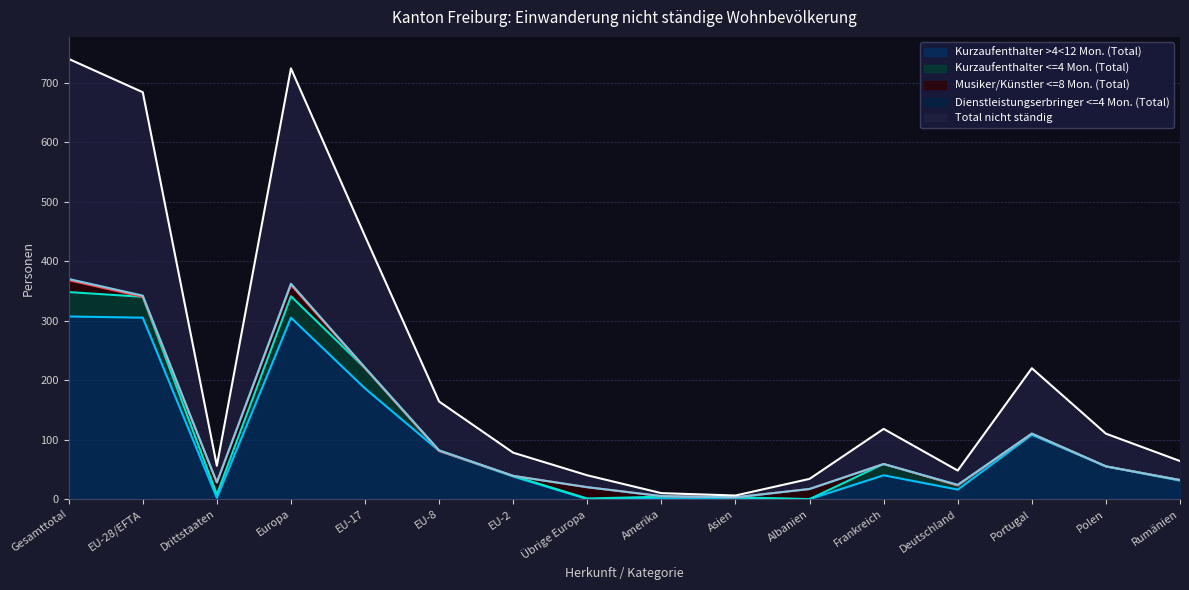

What is the label of the 6th point from the right?

Albanien